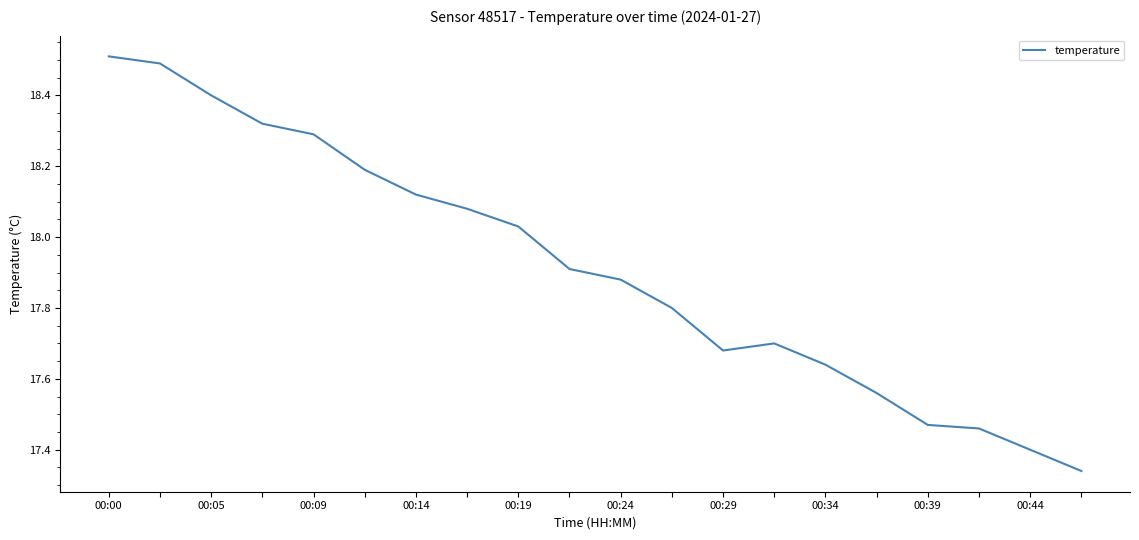

What is the difference between the maximum and minimum values?

1.2